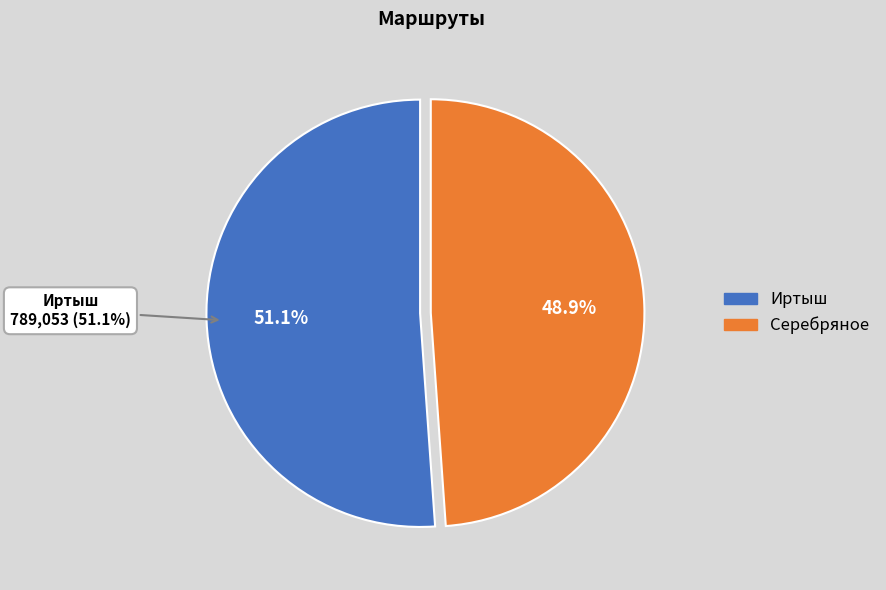

How much of the chart is everything except Иртыш?

48.9%